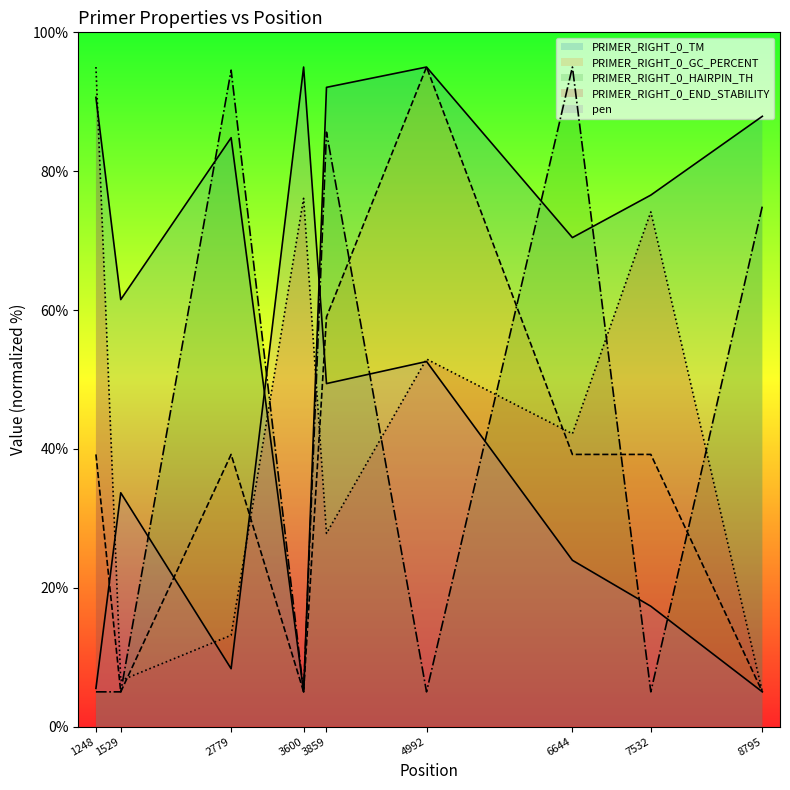

How many data points in PRIMER_RIGHT_0_GC_PERCENT are above 39?

6